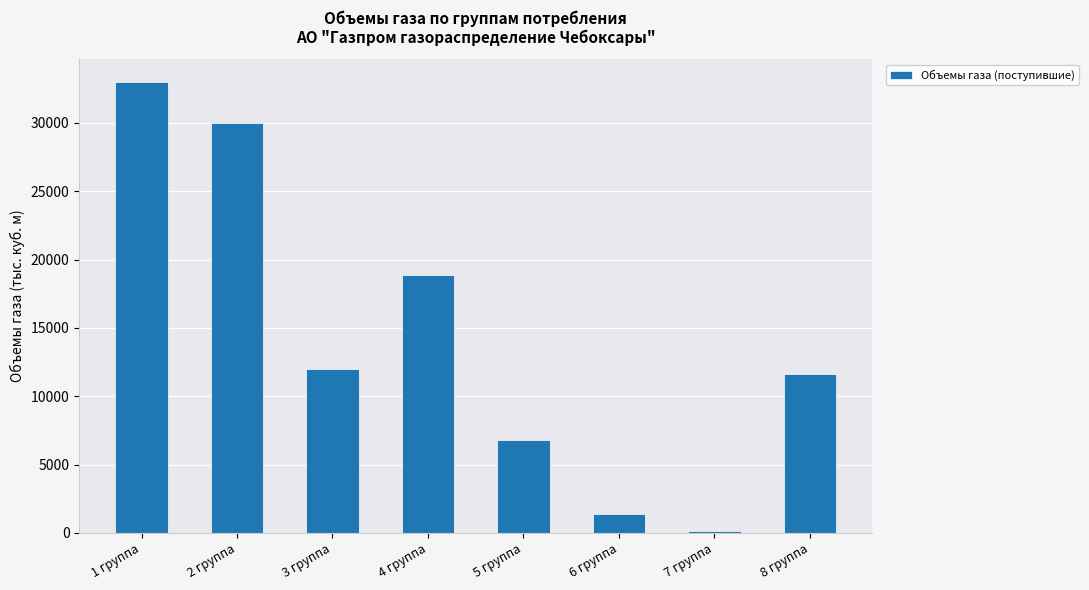

What is the value of the 5th bar from the left?

6804.5